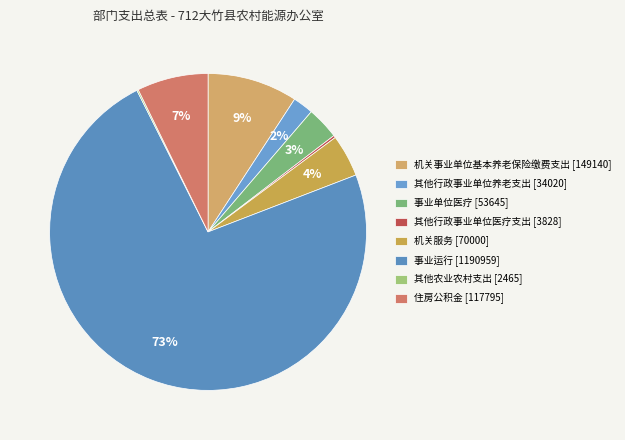

Combined, do 住房公积金 and 事业运行 account for over 50%?

Yes